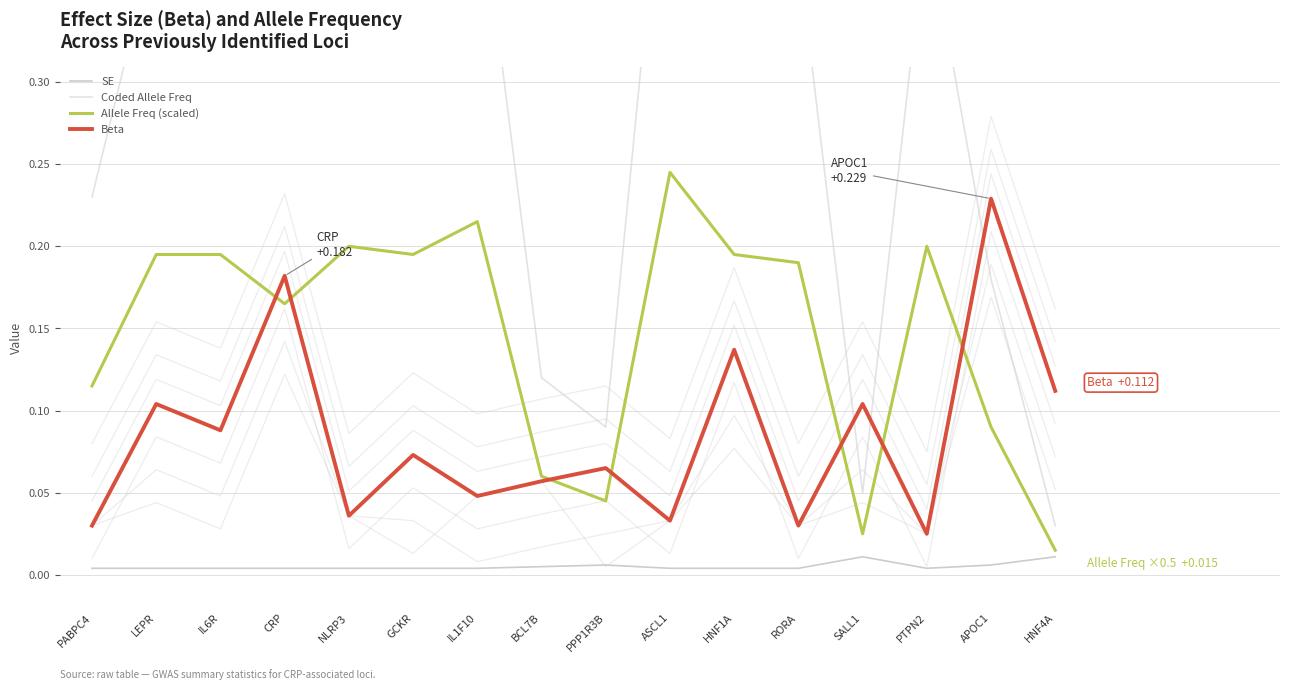

Which has a higher value, PTPN2 or HNF1A?

PTPN2